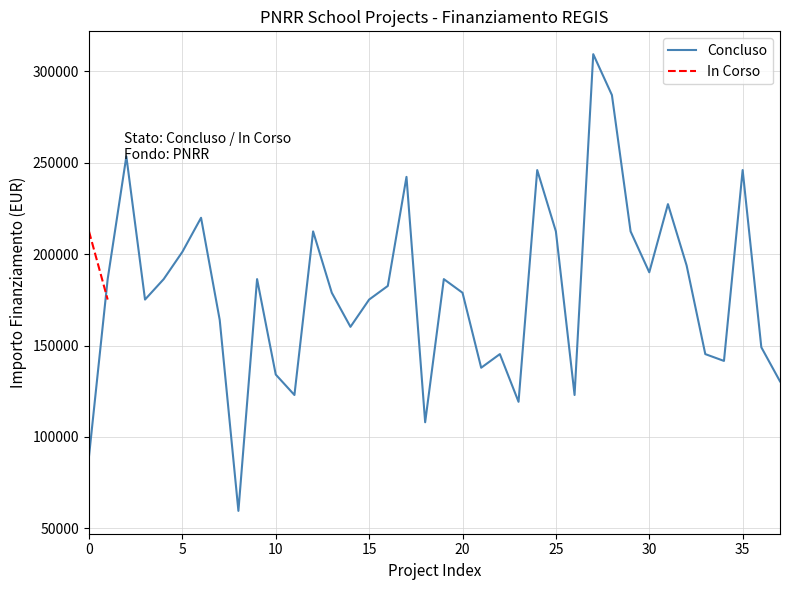

The chart shows a value of 188643.3 at D44D23000580006. True or false?

False